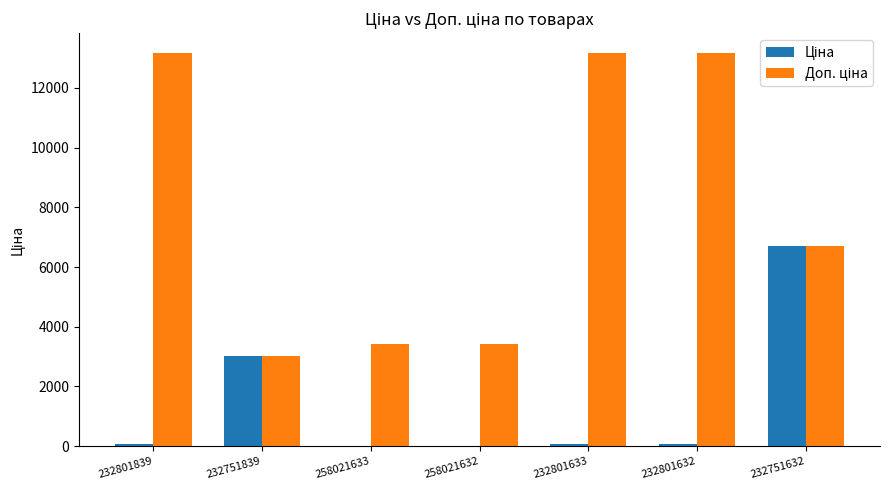

How many categories are shown in the chart?

7